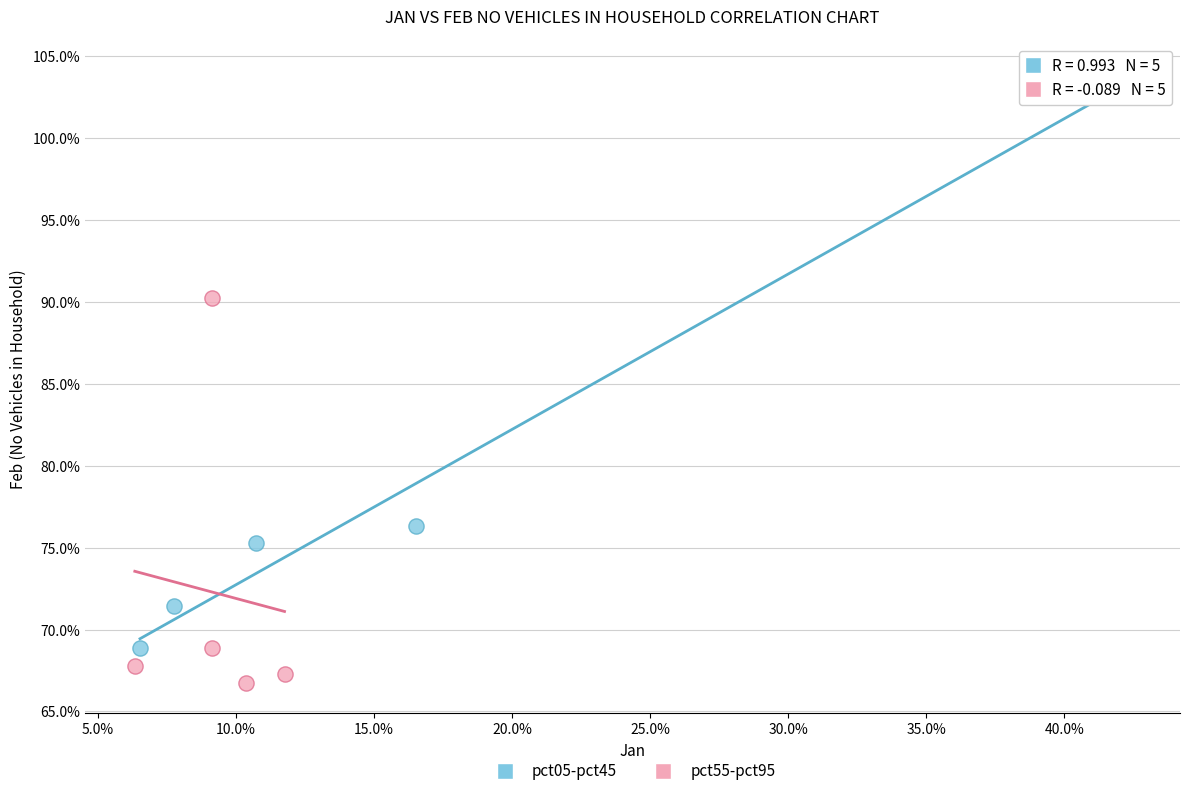

What are all the series names shown in the legend?

pct05-pct45, pct55-pct95